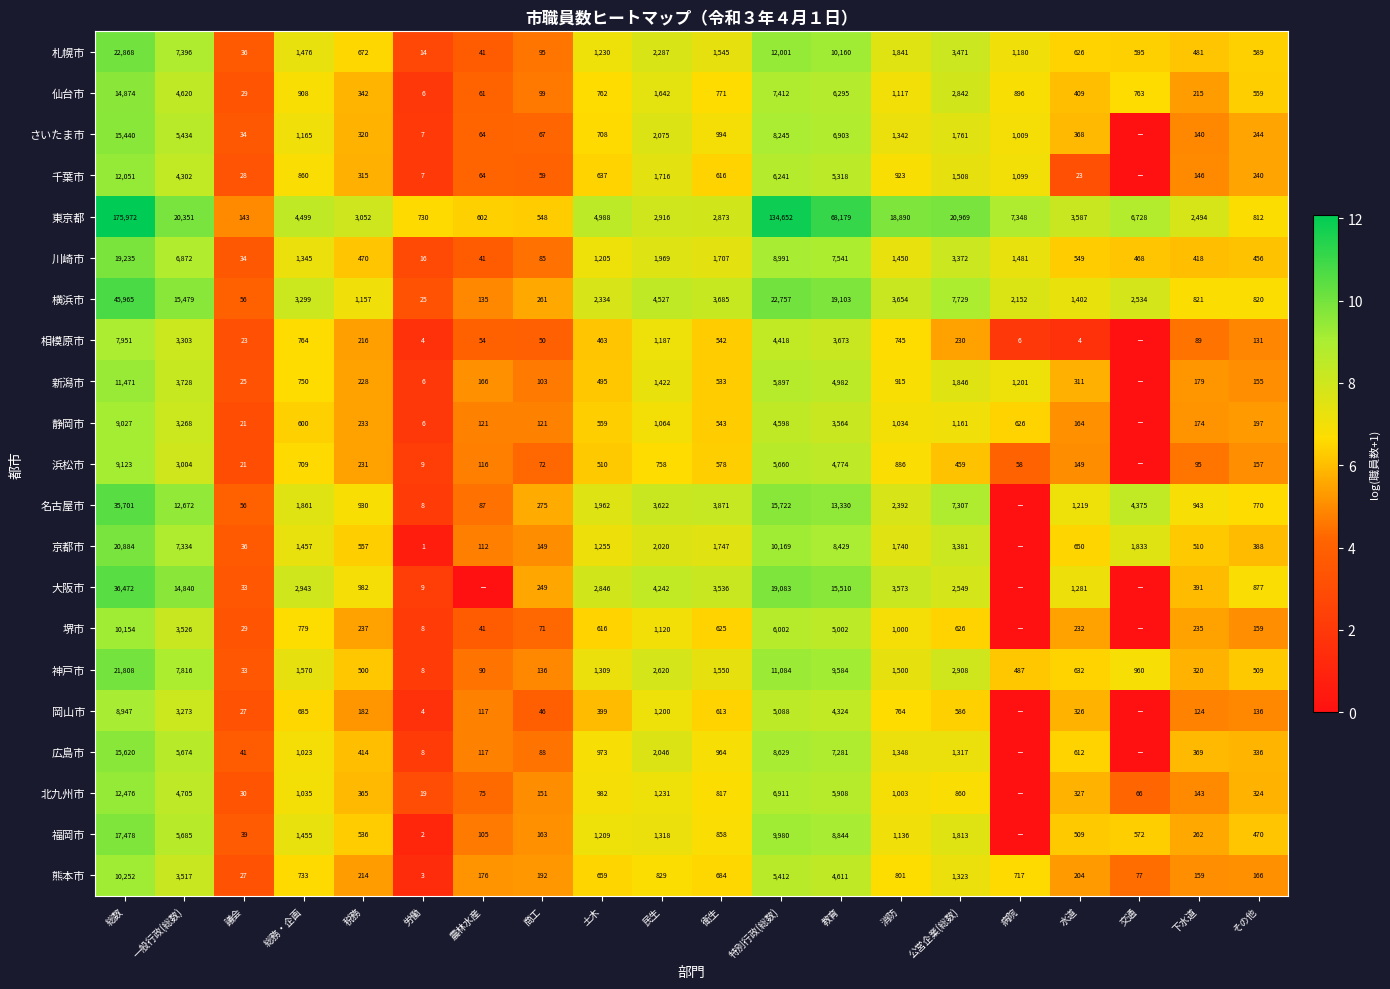

What is the difference between the maximum and minimum values in the 横浜市 series?

45940